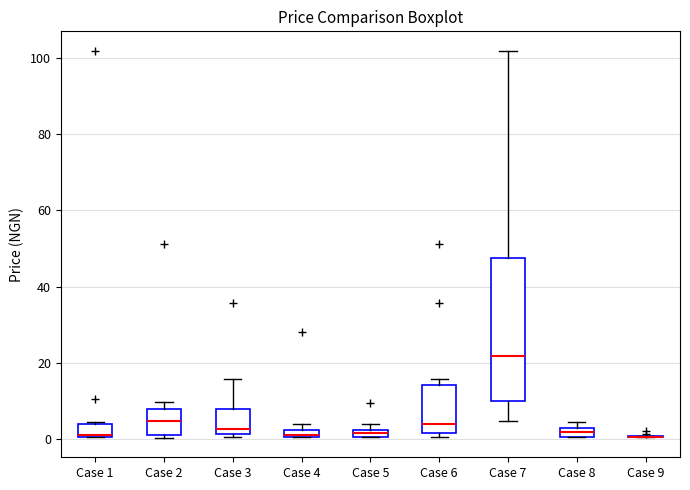

Which box is the tallest, from its lower edge to its upper edge?

Case 7